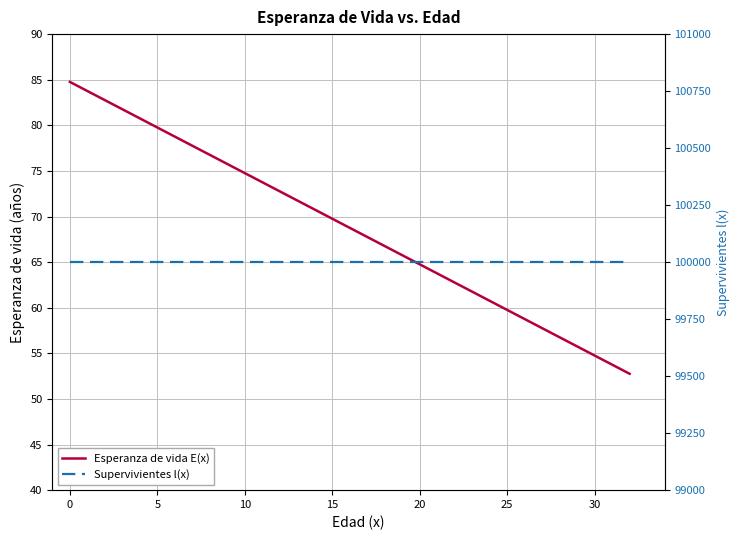

The value of Esperanza de vida E(x) at 5 is 55.8. True or false?

False